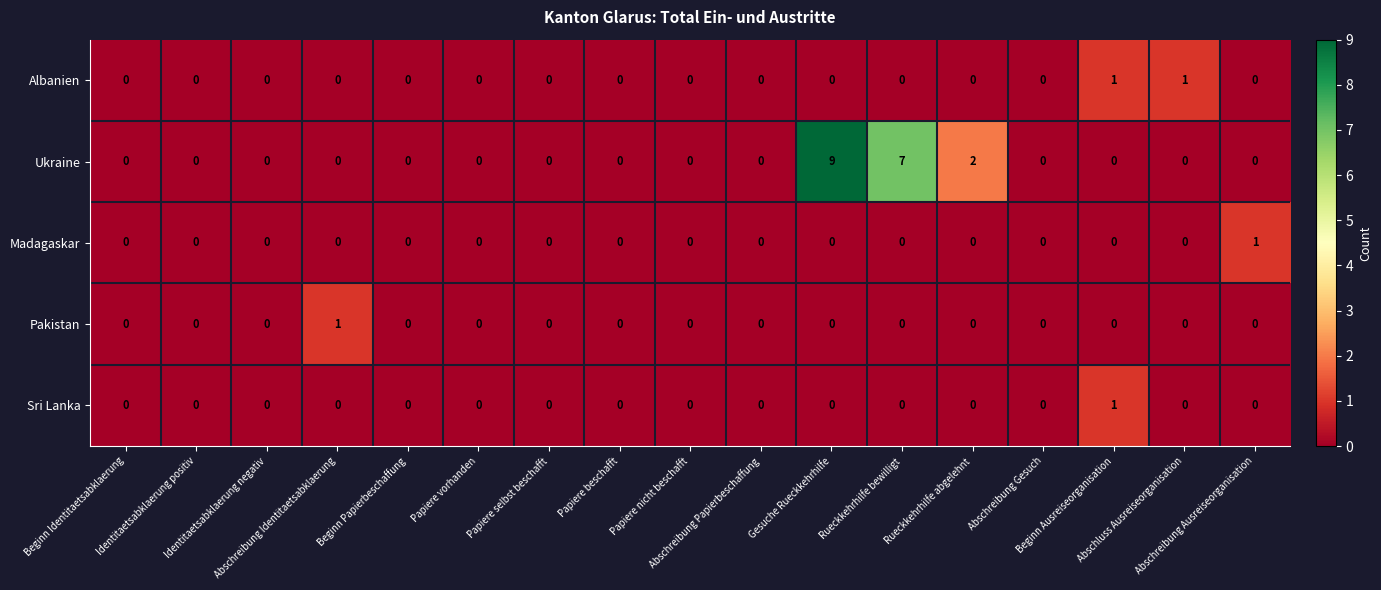

What is the greatest value displayed?

9